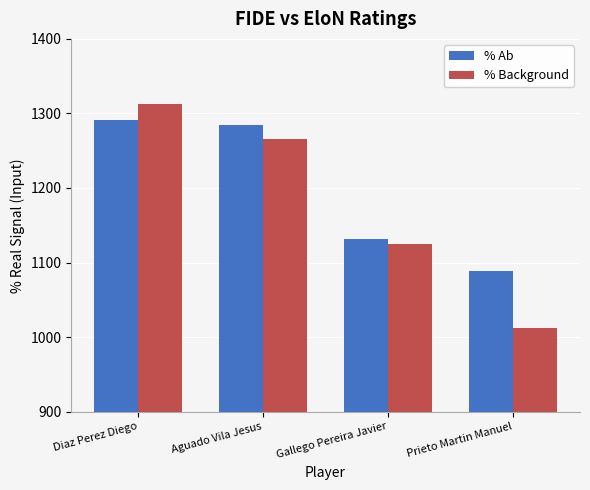

The % Background series shows 1313 at Diaz Perez Diego. True or false?

True